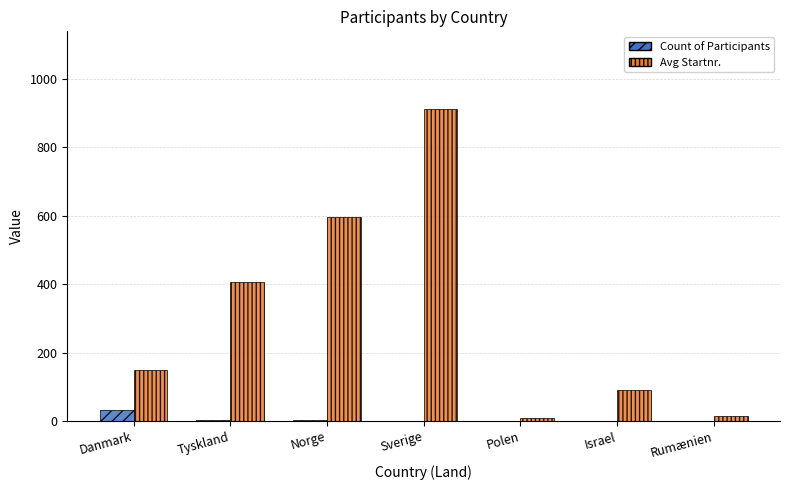

What is the average value of the Count of Participants series?

6